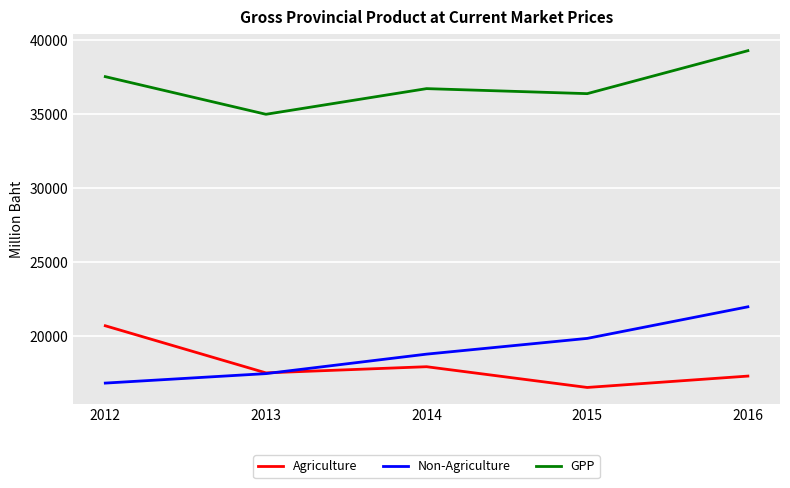

What is the difference between the GPP values at 2015 and 2013?

1394